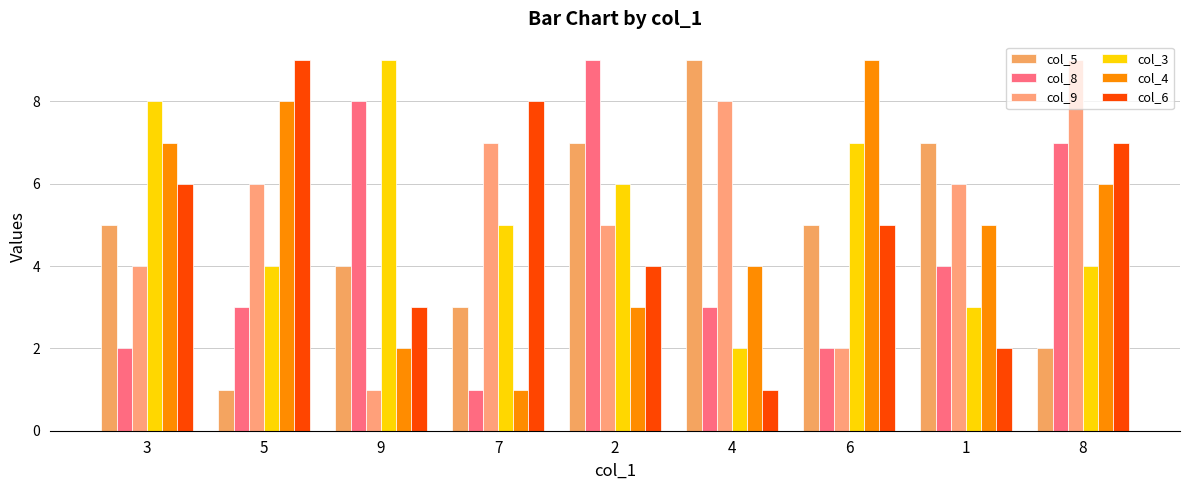

True or false: col_9 has a value of 11 at 4.

False